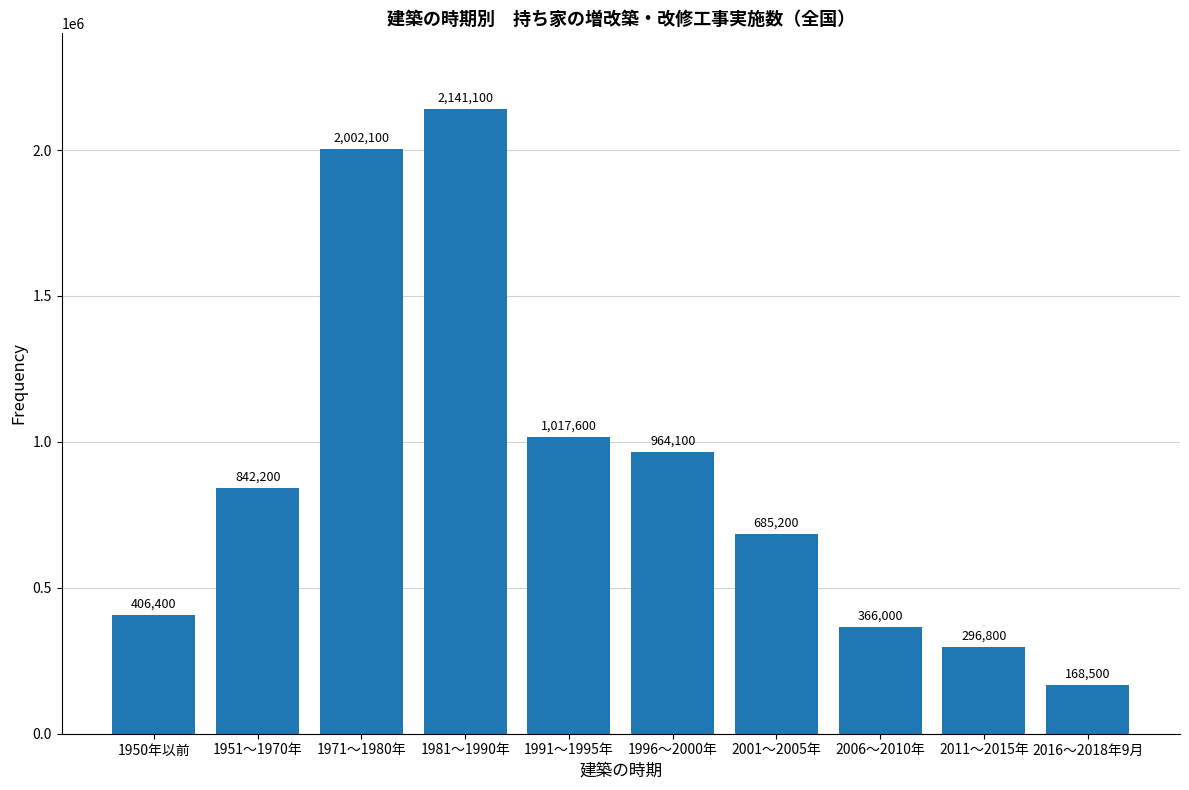

Reading left to right, transcribe all the data shown in this chart.

406400	842200	2002100	2141100	1017600	964100	685200	366000	296800	168500